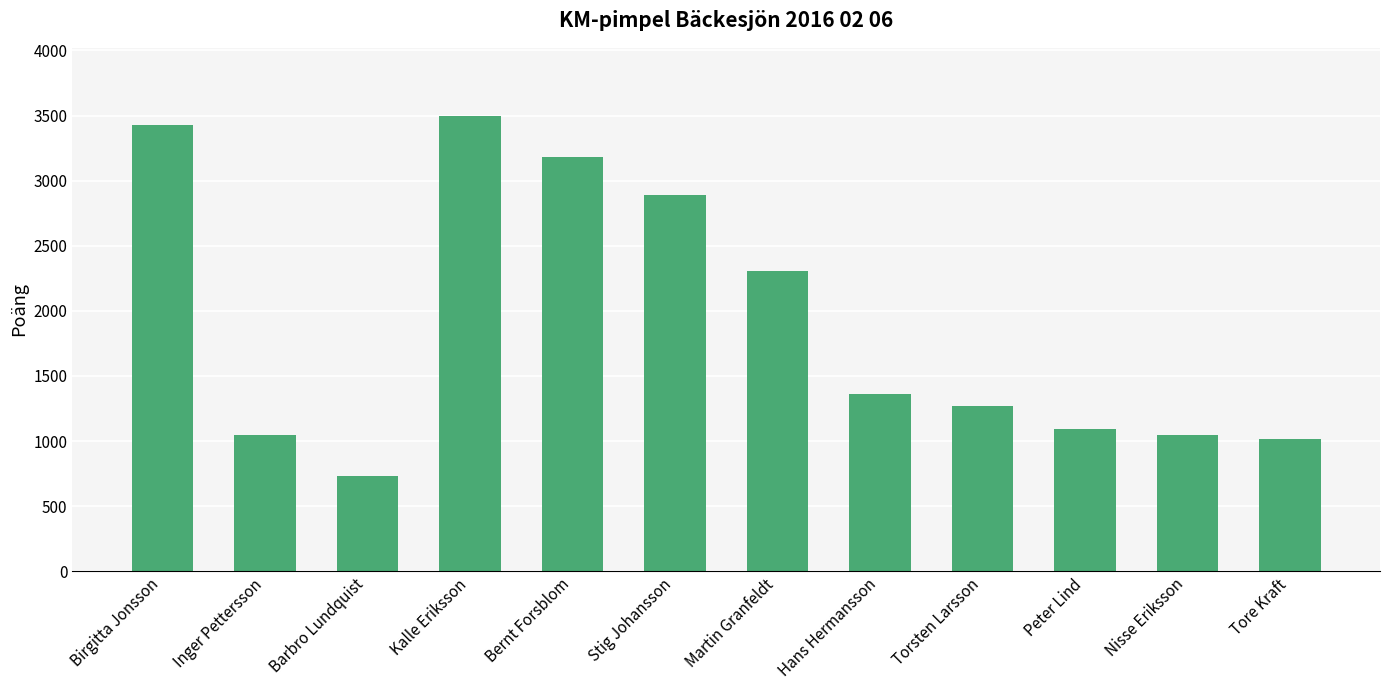

What is the sum of the values at Nisse Eriksson and Kalle Eriksson?

4544